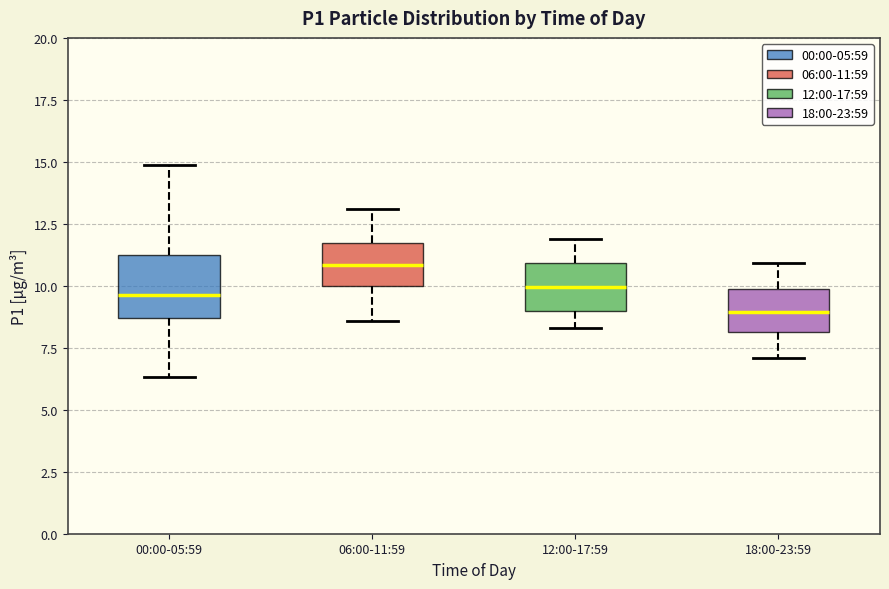

Where does the lower whisker of the box for 06:00-11:59 end on the y-axis? The values are not printed on the chart, so give them approximately, as read against the axis.

8.5